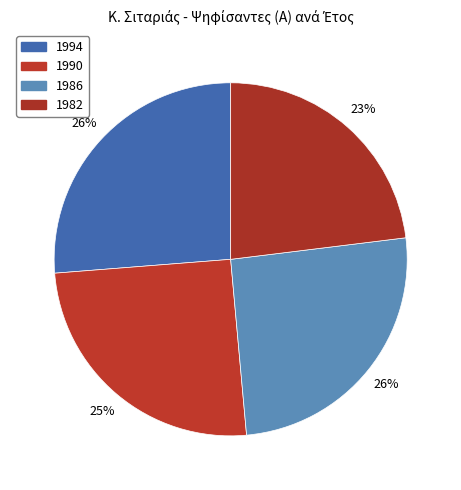

True or false: 1982 accounts for 23% of the total.

True